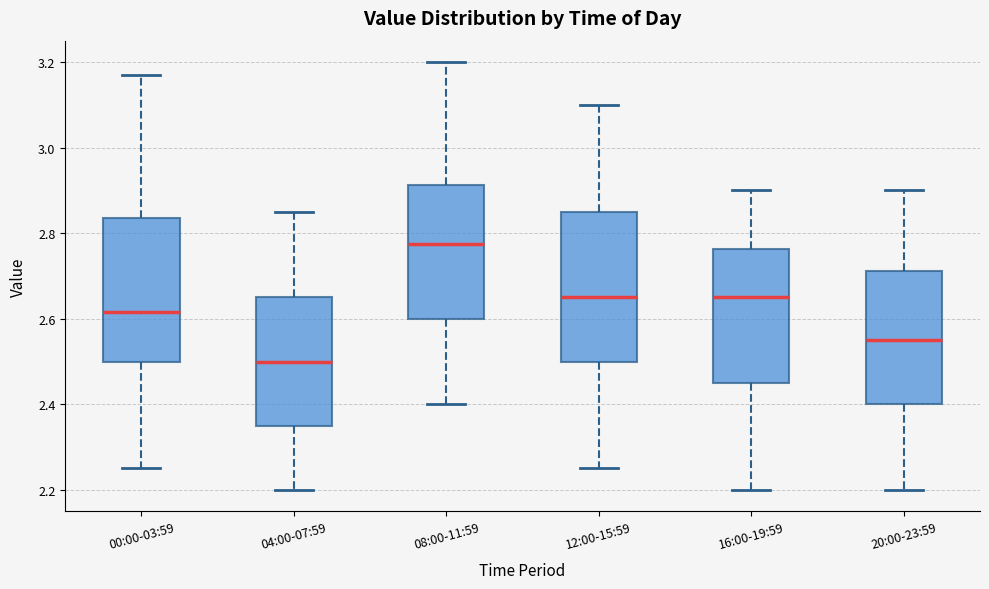

Where does the upper whisker of the box for 12:00-15:59 end on the y-axis? The values are not printed on the chart, so give them approximately, as read against the axis.

3.10